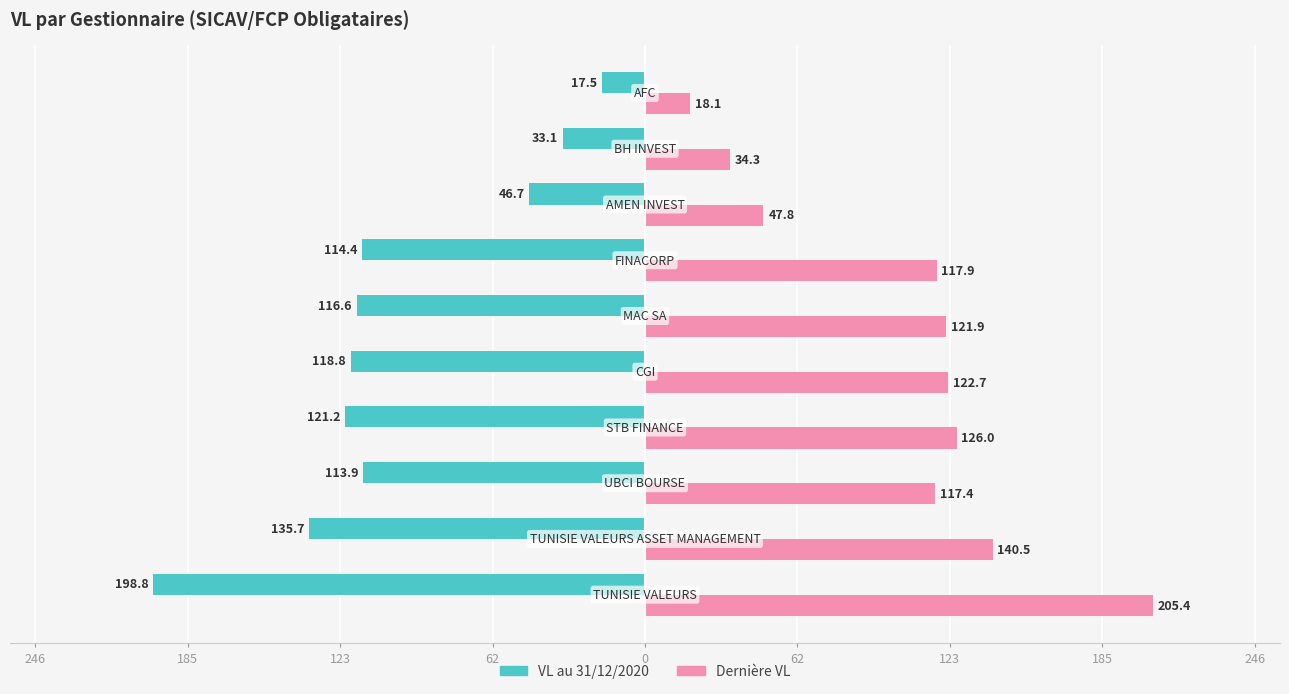

What are all the series names shown in the legend?

VL au 31/12/2020, Dernière VL